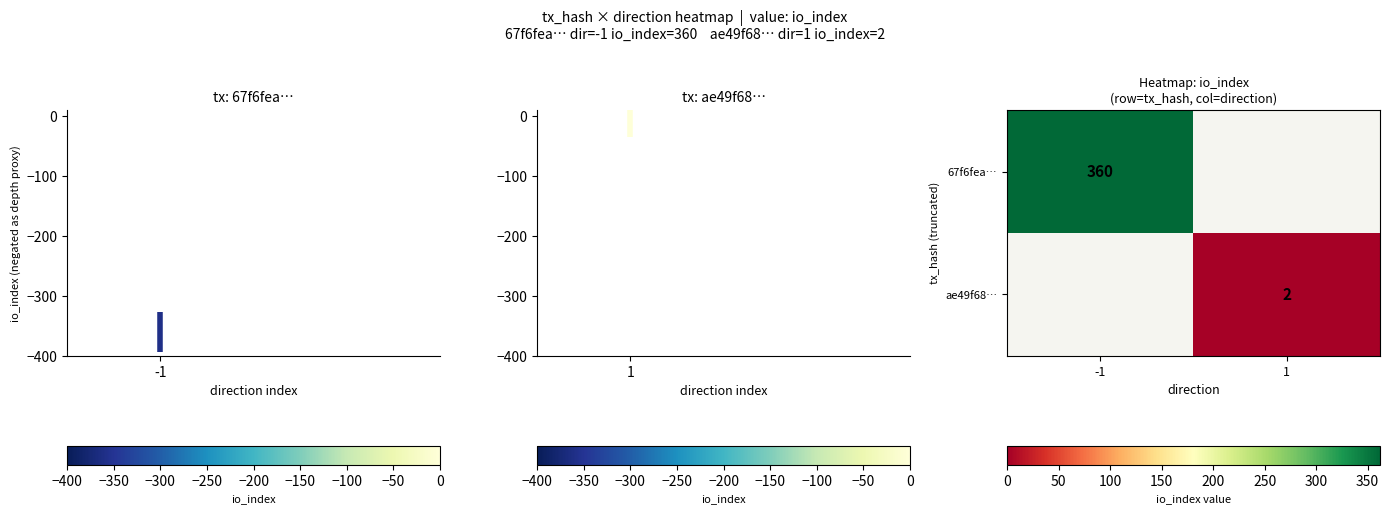

Is it true that ae49f68… equals 3 at 1?

False